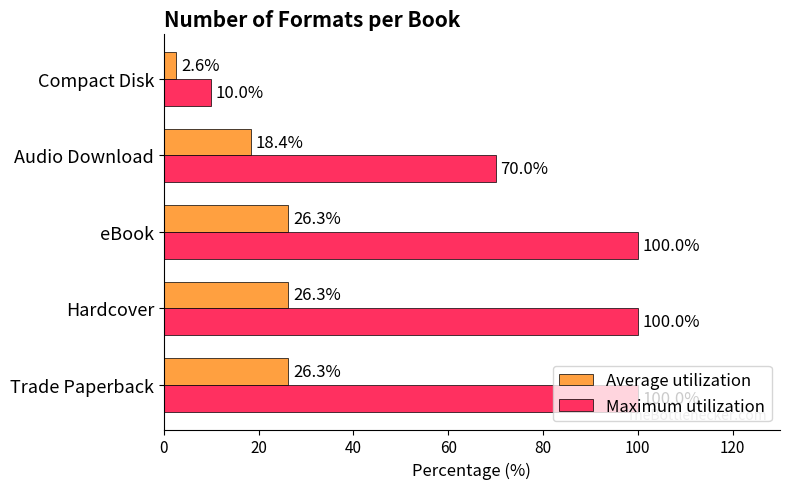

Is it true that Average utilization equals 26.3 at eBook?

True